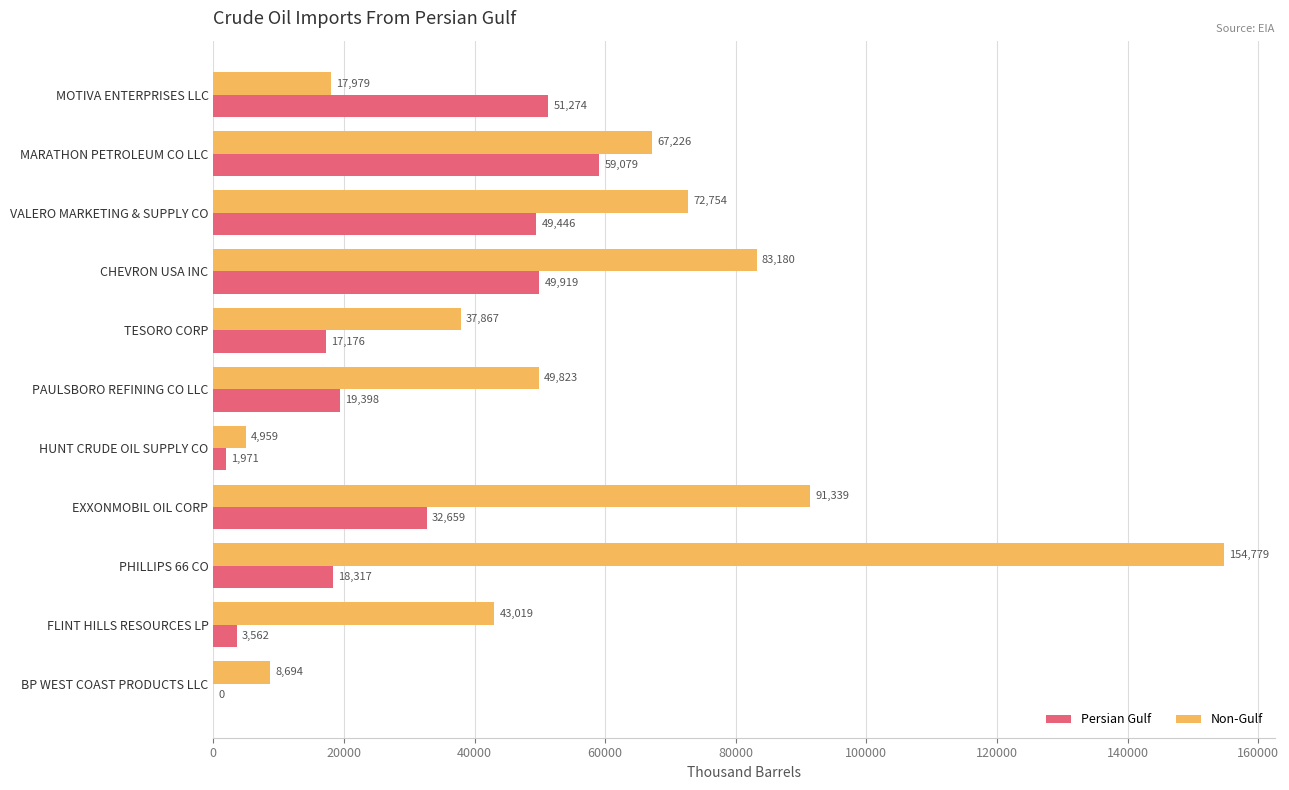

How many values in Persian Gulf are above zero?

10